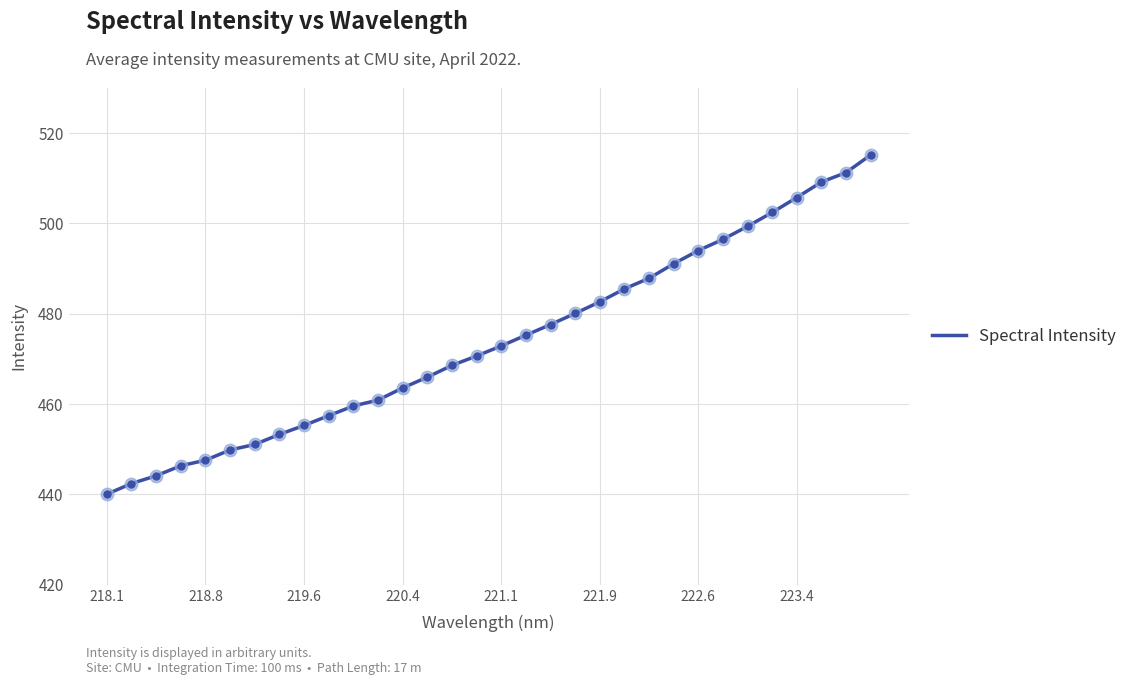

Reading left to right, what are all the values shown in this chart?

440.1	442.4	444.1	446.4	447.6	449.9	451.1	453.3	455.3	457.5	459.6	460.9	463.6	466.0	468.6	470.7	472.9	475.3	477.6	480.1	482.7	485.5	487.9	491.1	494.0	496.5	499.4	502.4	505.8	509.2	511.3	515.2